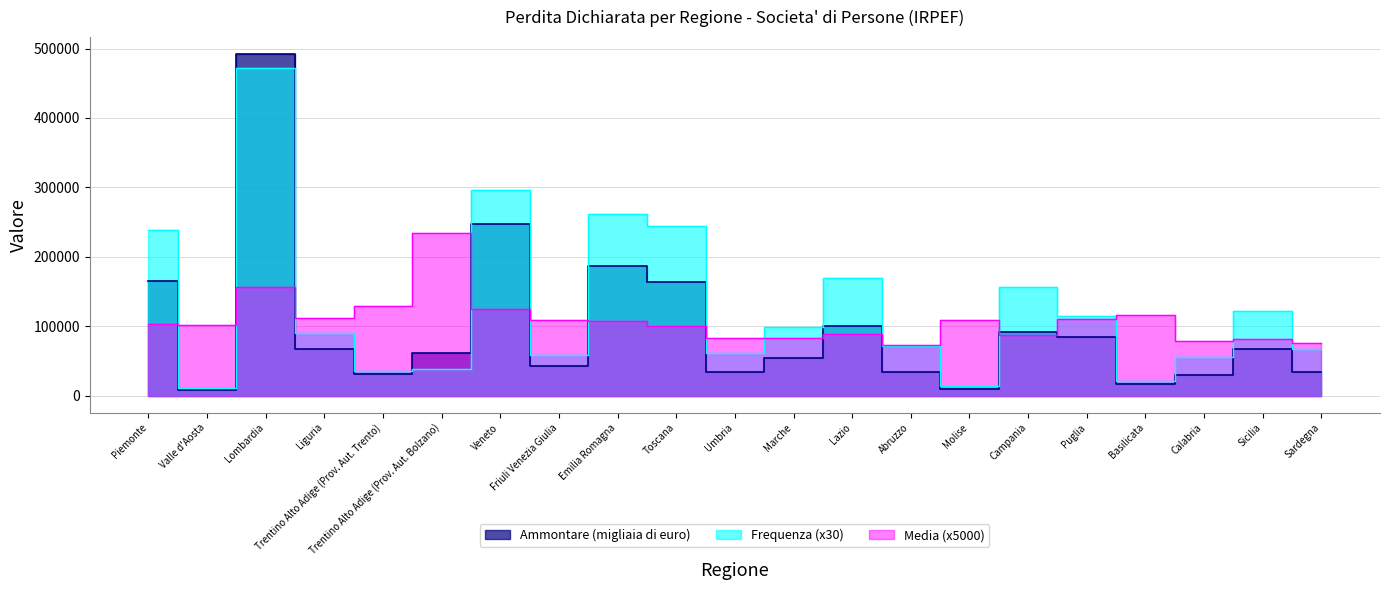

Rank the series at Lombardia from highest to lowest value.

Ammontare (migliaia di euro), Frequenza, Media (migliaia di euro)